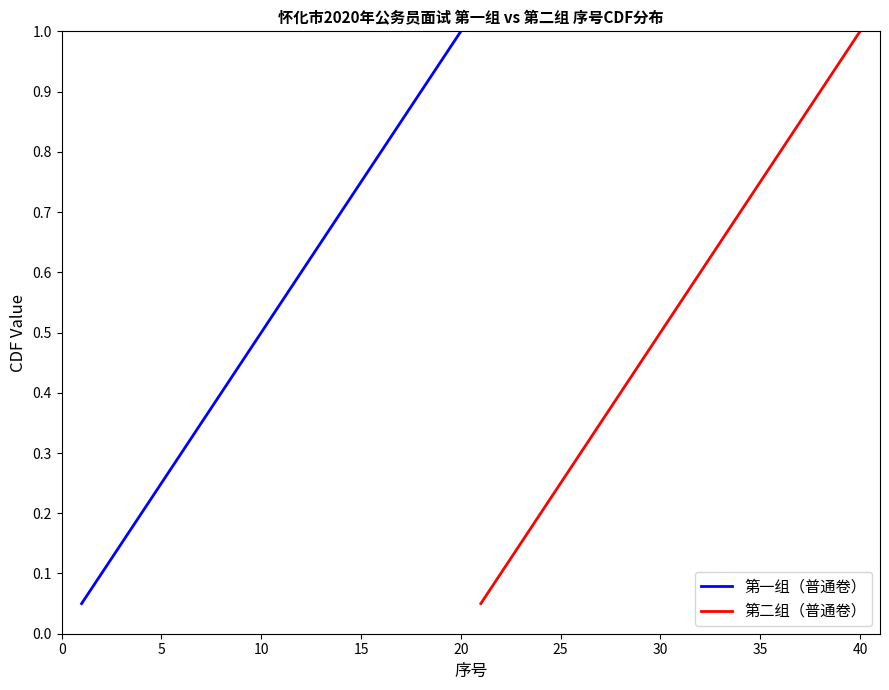

At which label does 第一组（普通卷） reach its peak?

20